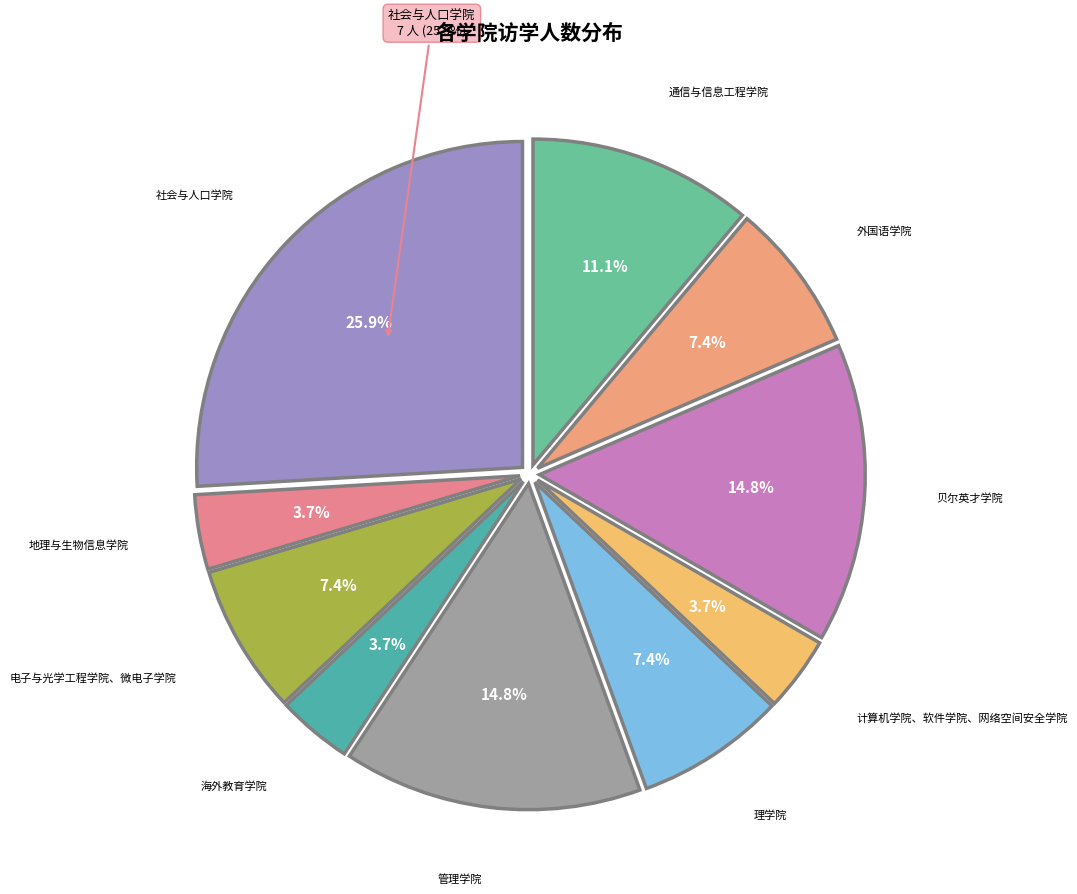

How many segments does this pie chart have?

10